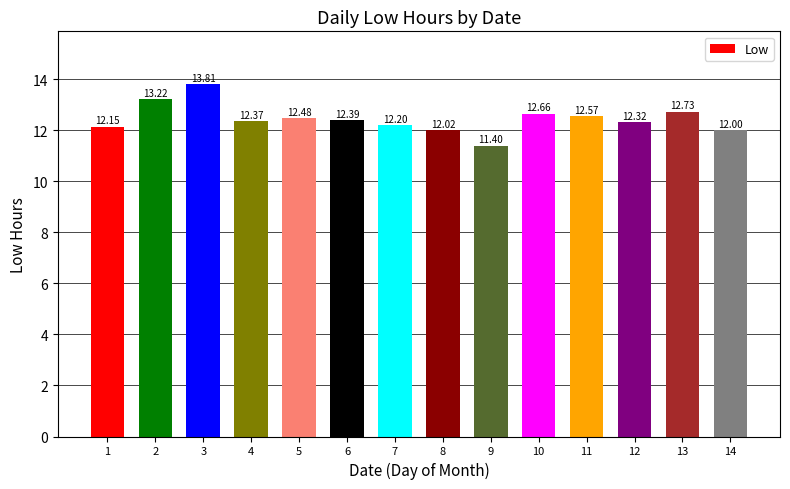

What value does the data have at 2?

13.2